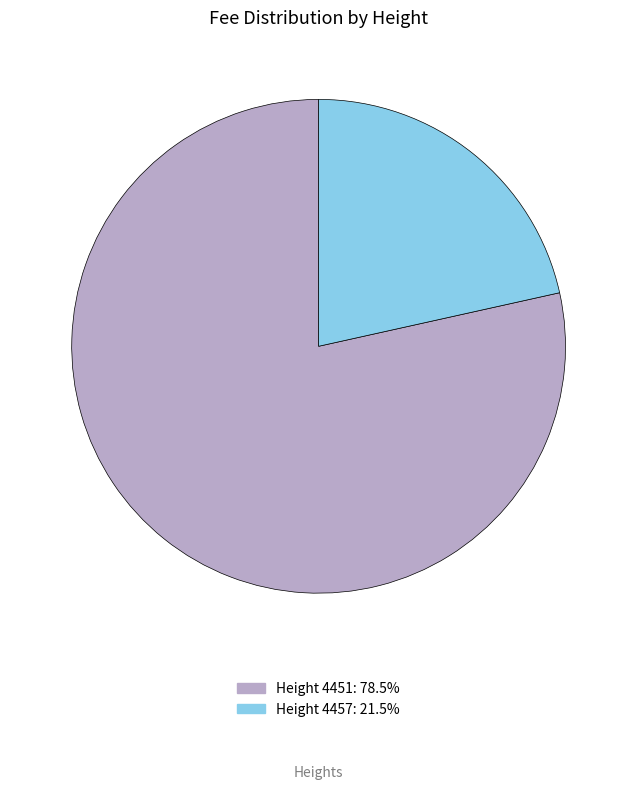

What is the ratio of the value at Height 4451: 78.5% to the value at Height 4457: 21.5%?

3.6